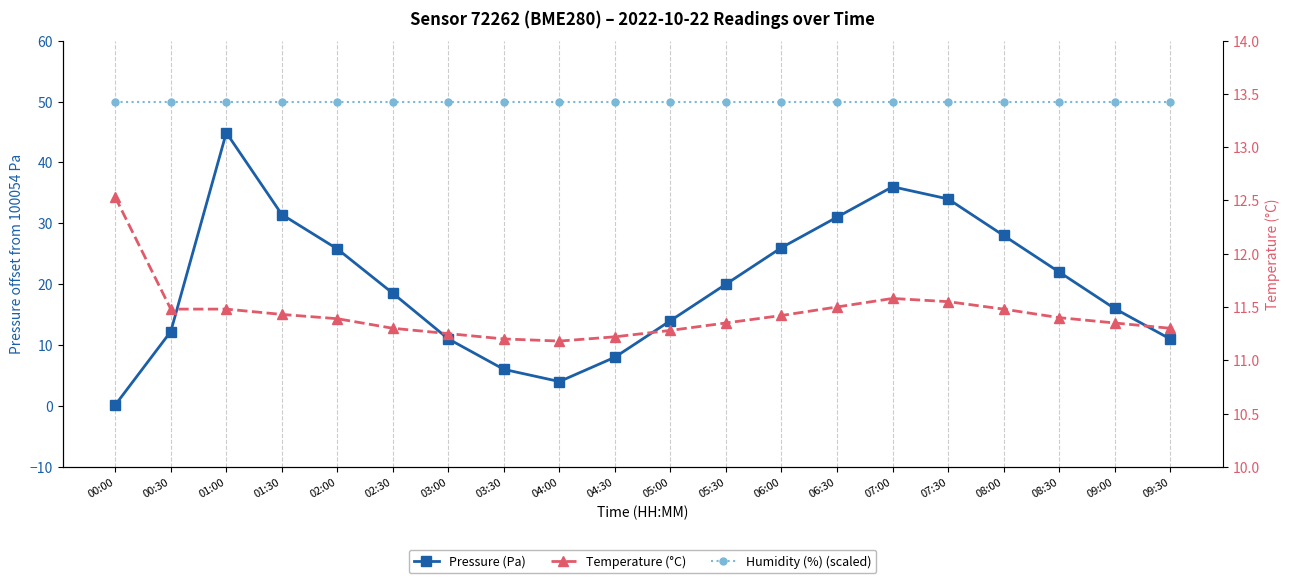

What is the average value of the Temperature (°C) series?

11.4